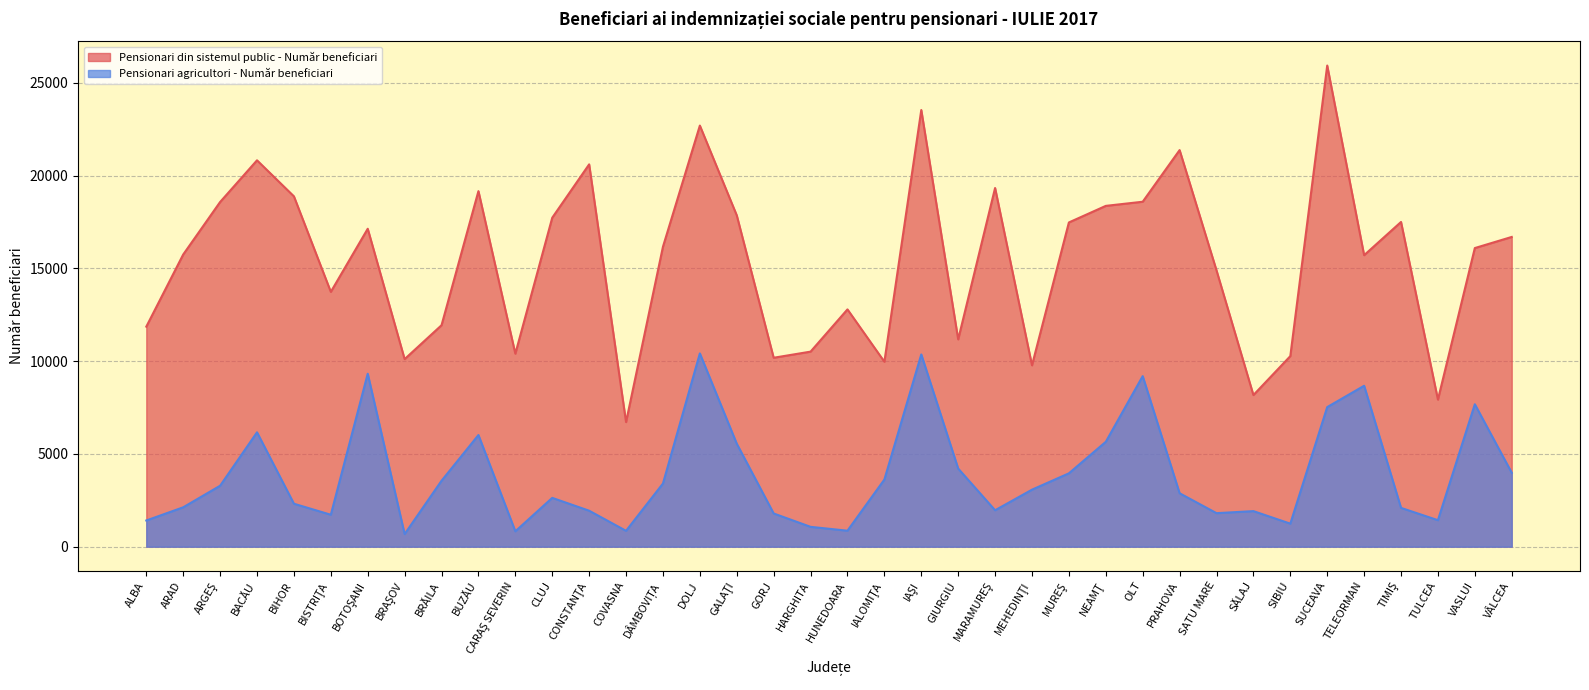

What is the value of the Pensionari din sistemul public - Număr beneficiari point at the 32nd from the left?

10269